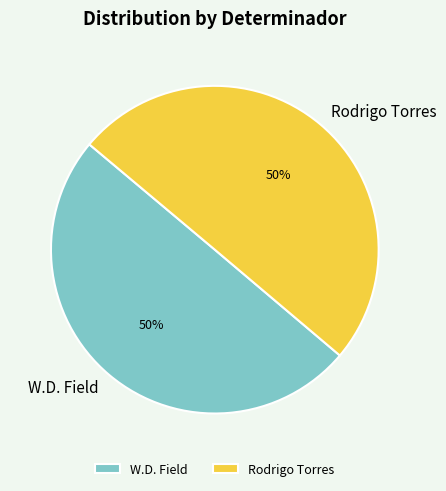

What is the ratio of the value at Rodrigo Torres to the value at W.D. Field?

1.0